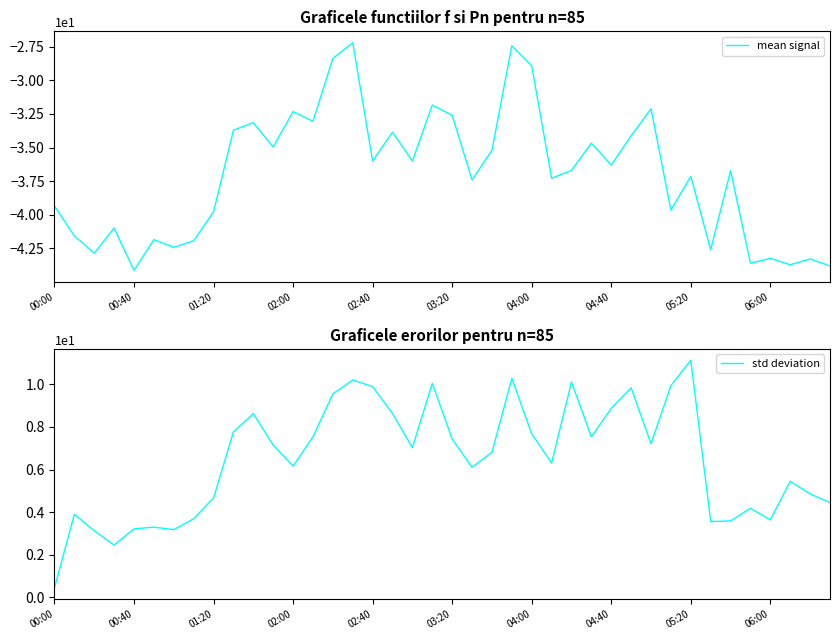

The std deviation series shows 10.7 at 25. True or false?

False